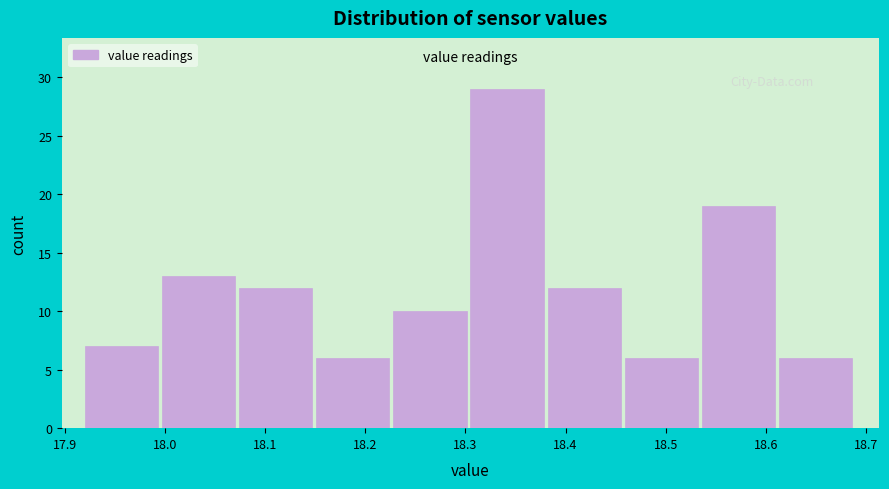

How tall is the bar that spans 18.228 to 18.305 on the x-axis? Neither the bar edges nor the heights are printed on the chart, so give them approximately, as read against the axes.

10